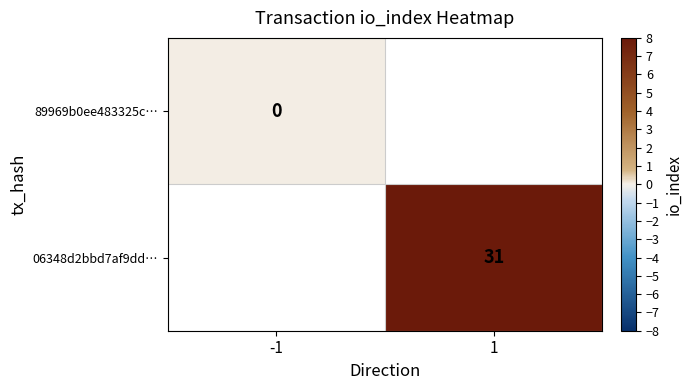

Count the number of data series in this chart.

2